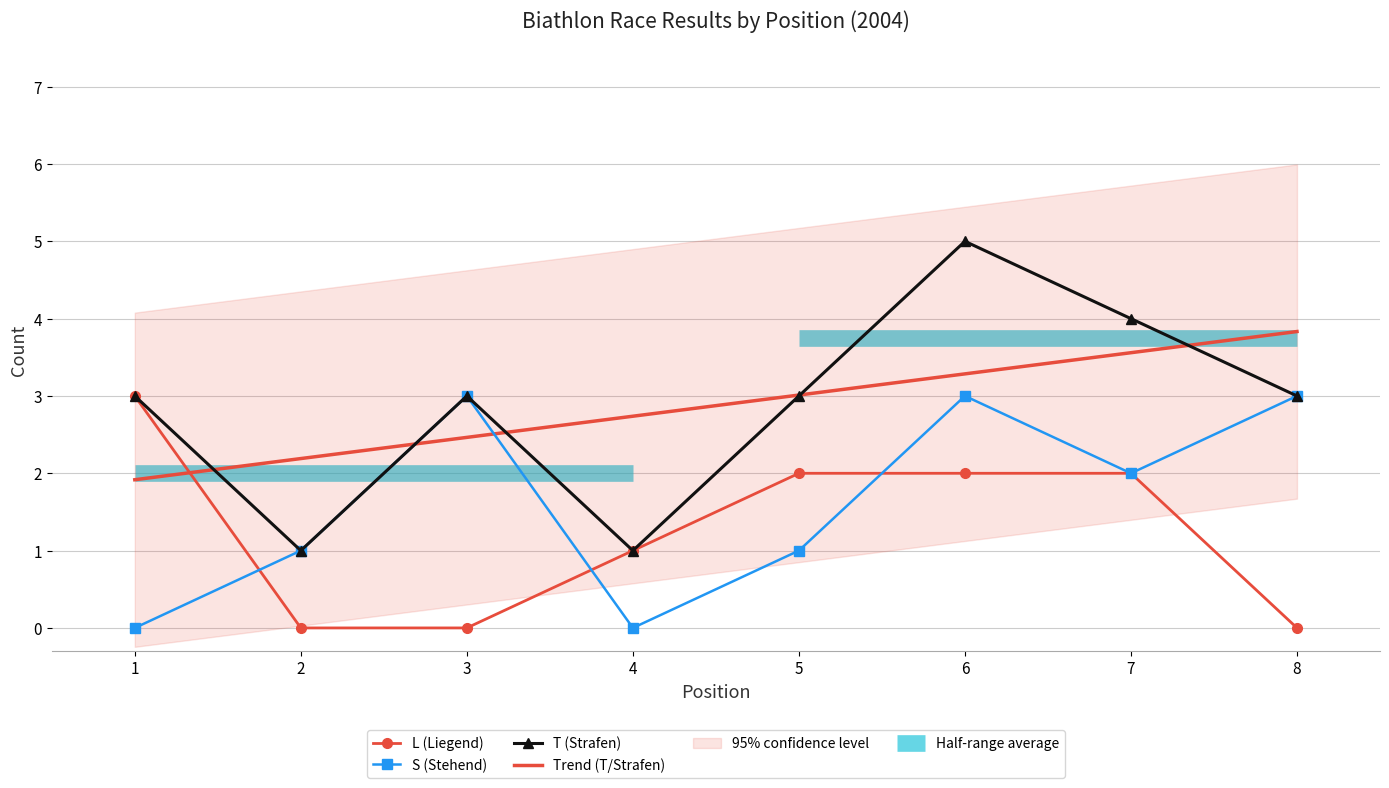

Read the S (Stehend) value at 3.

3.0